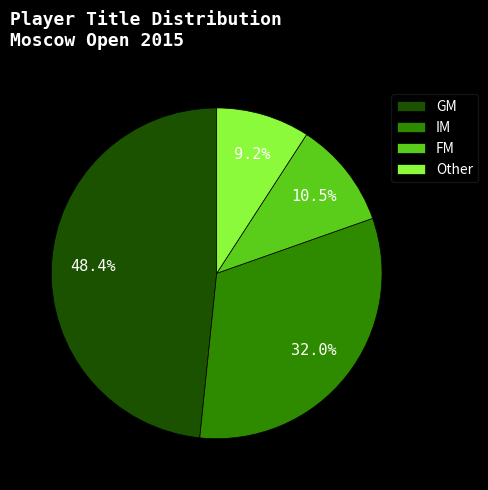

To the nearest percent, what is the difference between the Other and IM slice percentages?

23%